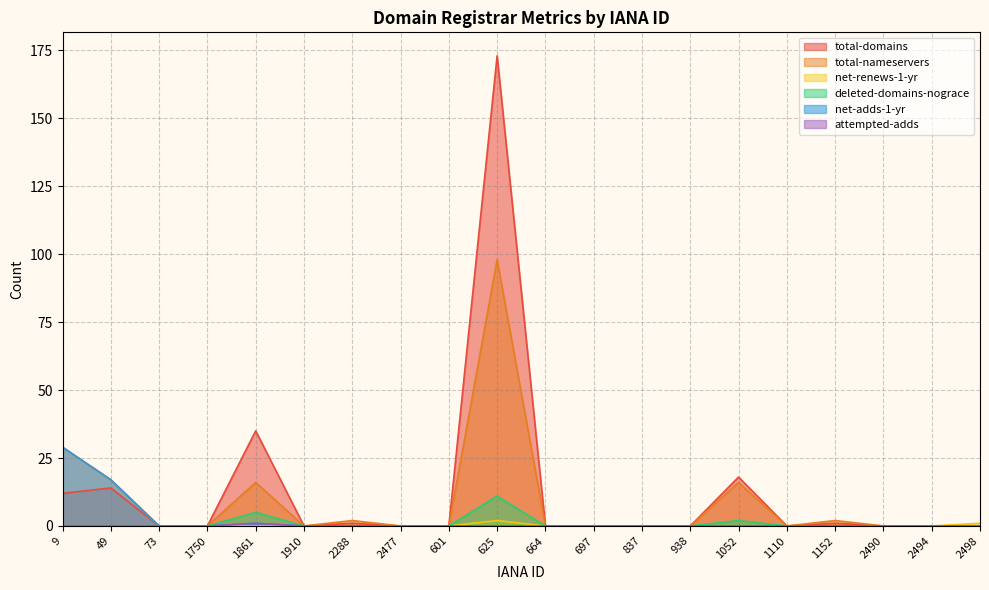

How many interior local valleys does the total-domains series have?

2